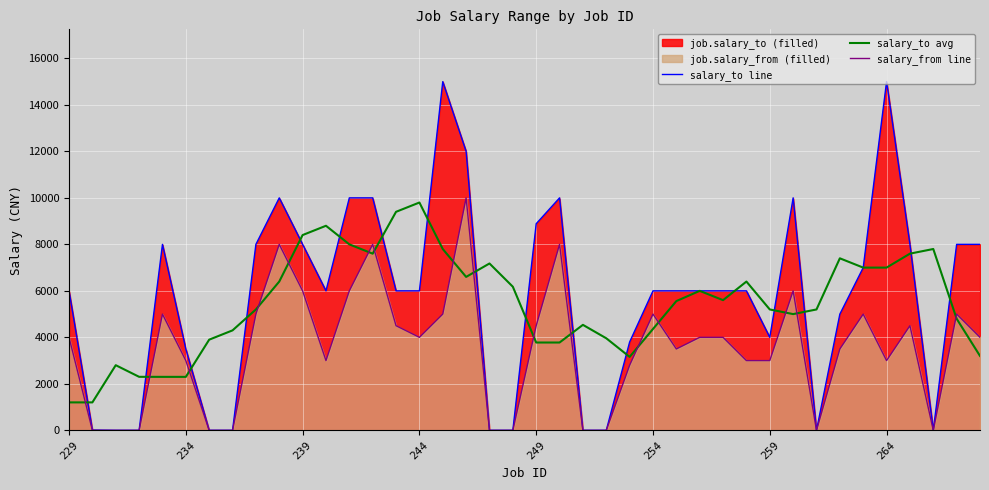

What is the maximum value for salary_from line?

10000.0